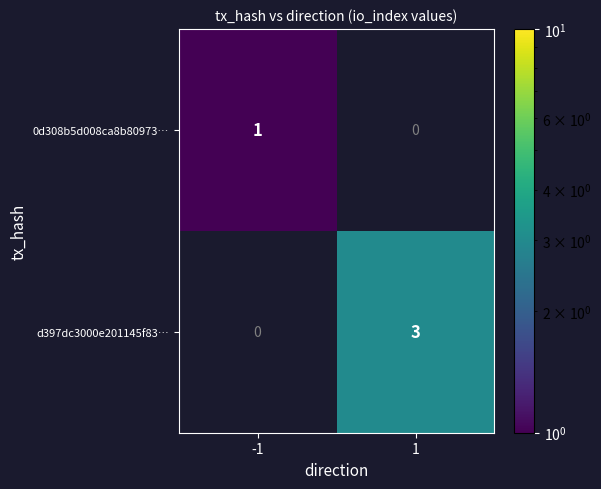

Reading left to right, list all the values displayed in this chart.

0d308b5d008ca8b80973…: -1=1	1=0
d397dc3000e201145f83…: -1=0	1=3